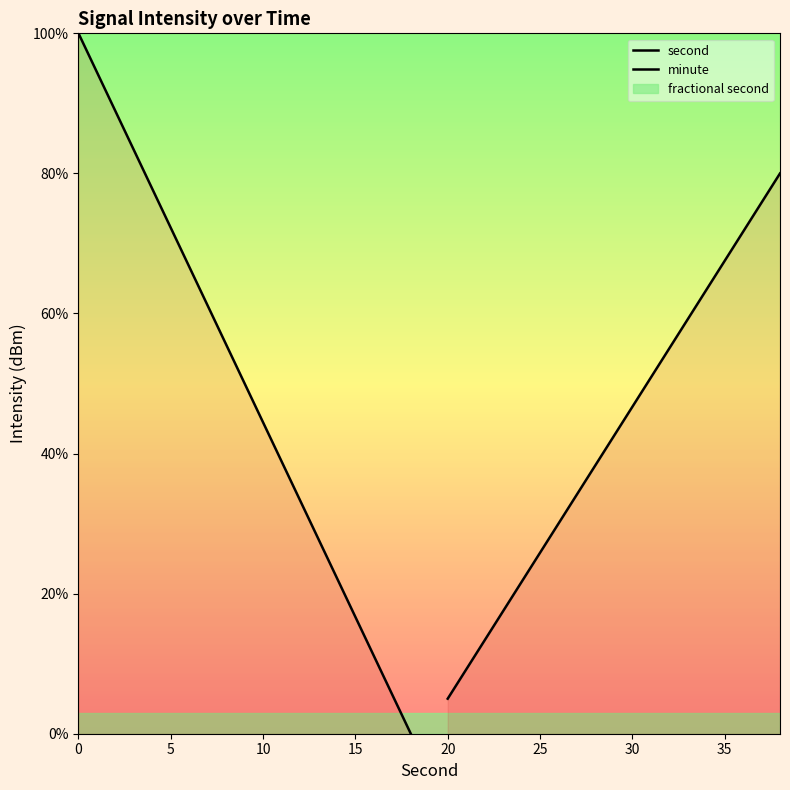

What is the sum of all second values?

500.0